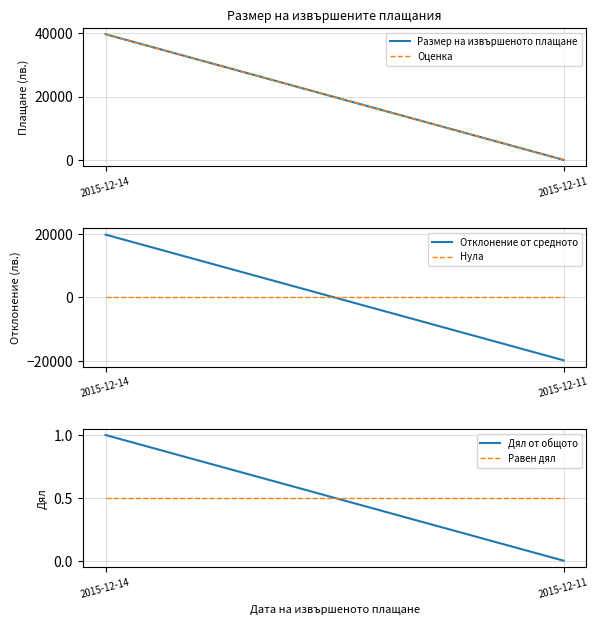

What is the maximum value for Размер на извършеното плащане?

39665.8